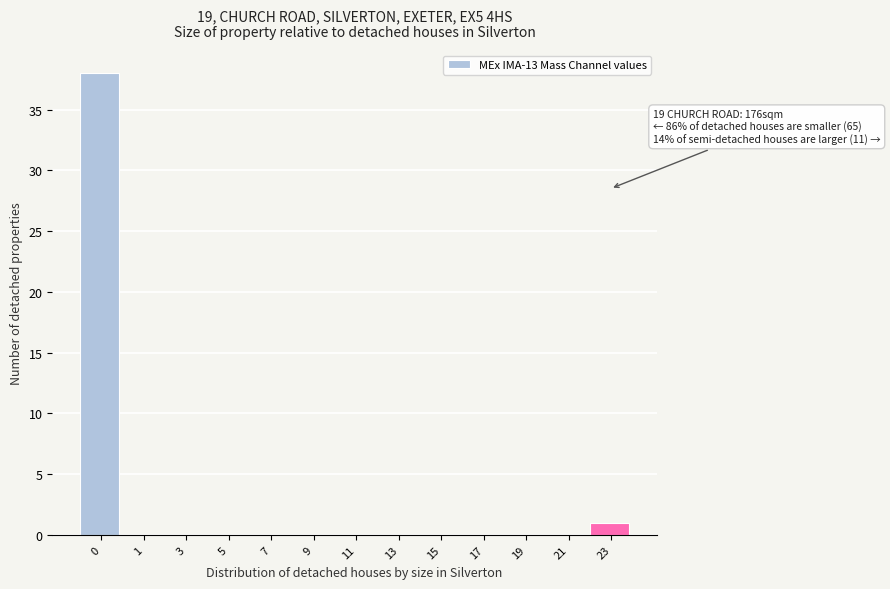

Reading right to left, transcribe all the data shown in this chart.

23=1	21=0	19=0	17=0	15=0	13=0	11=0	9=0	7=0	5=0	3=0	1=0	0=38